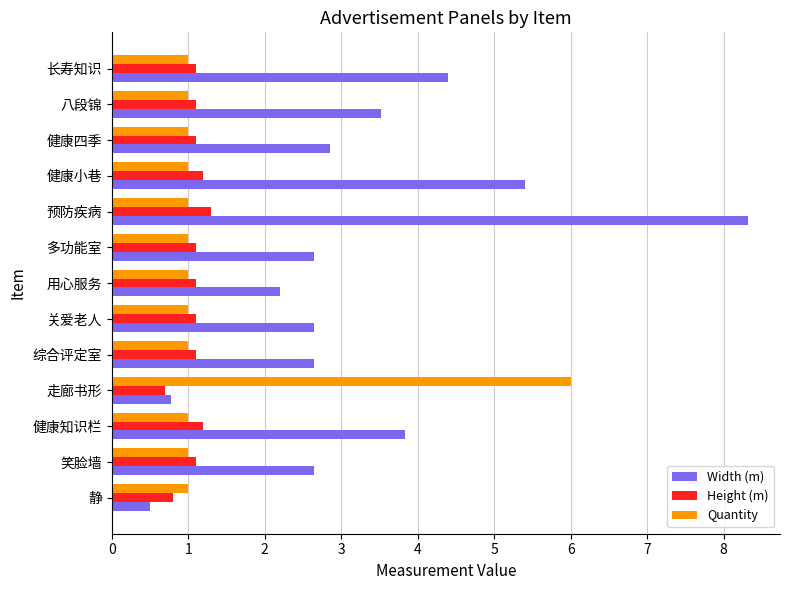

What is the difference between the highest and lowest values at 长寿知识?

3.4